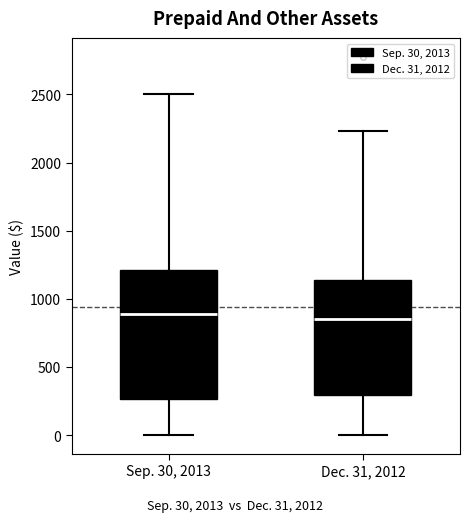

Which box is the tallest, from its lower edge to its upper edge?

Sep. 30, 2013